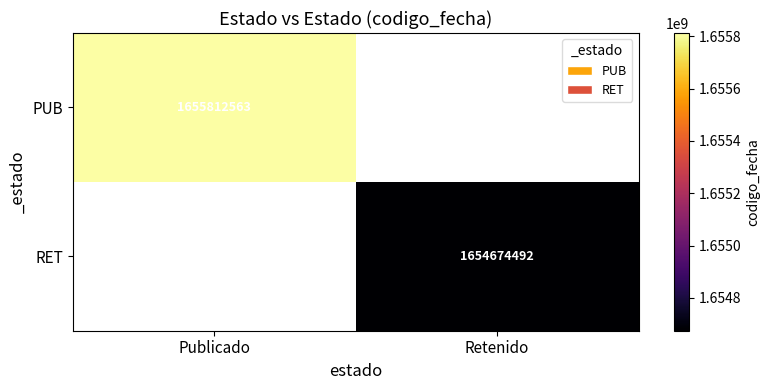

Is it true that RET equals 1654674492 at Retenido?

True